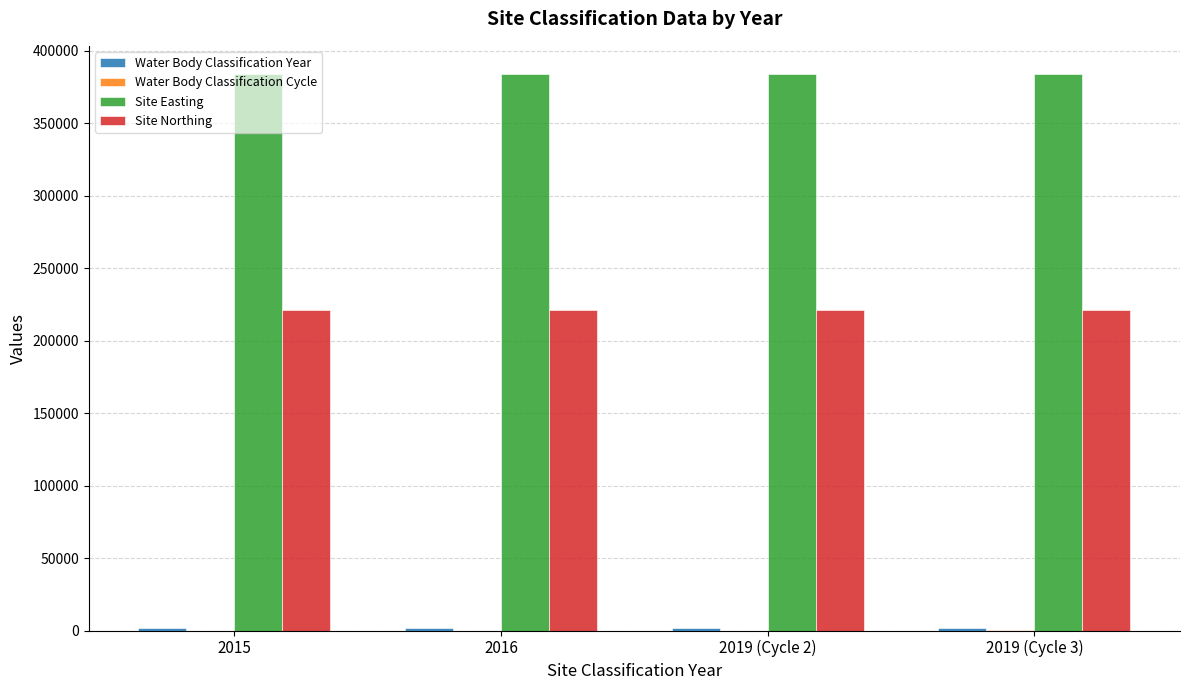

Which series has the largest total across all categories?

Site Easting